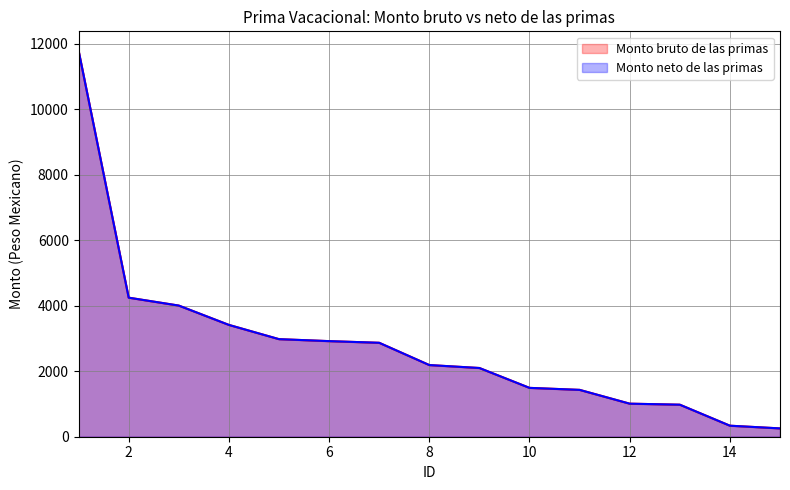

True or false: Monto neto de las primas and Monto bruto de las primas cross at least once.

False